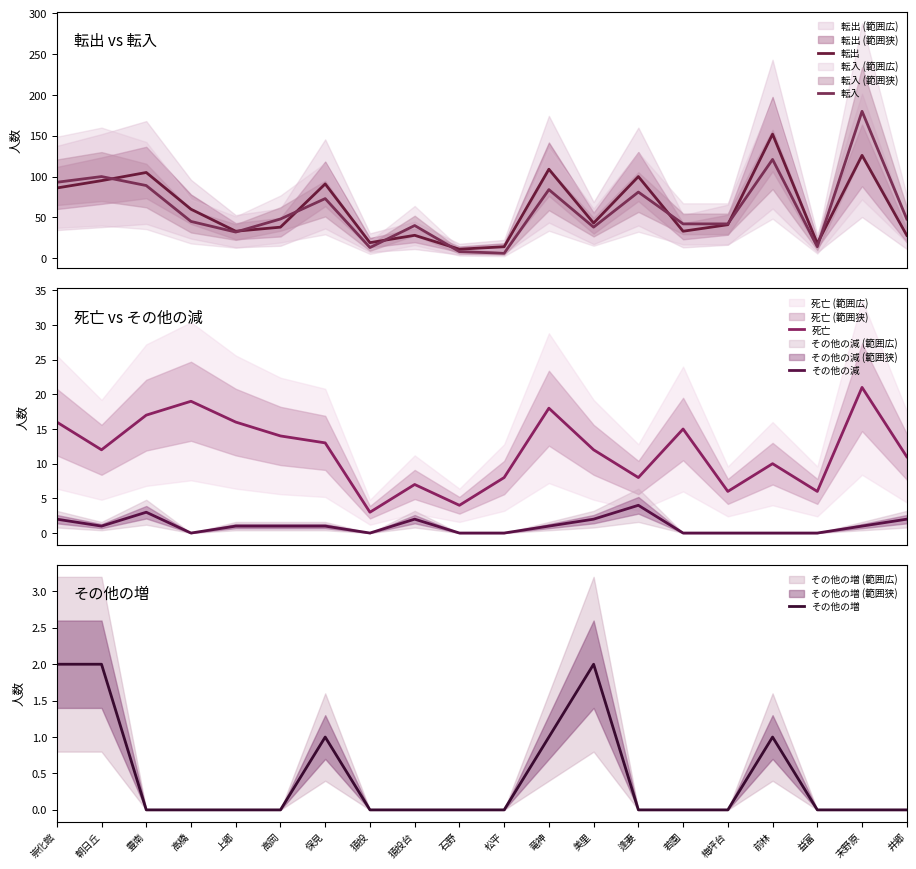

What is the value of the 転出 point at the 8th from the left?

19